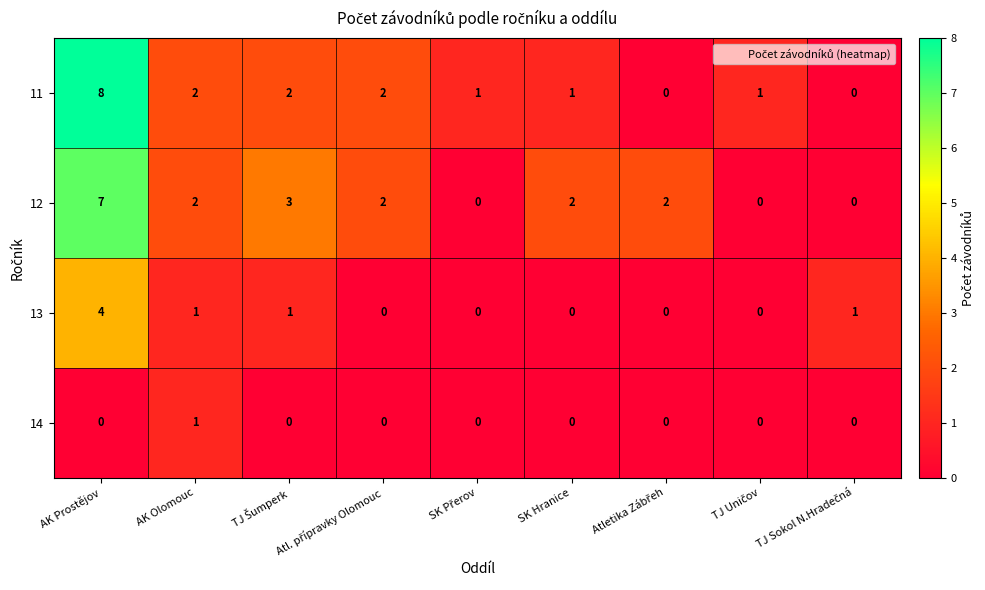

Which series has the largest total across all categories?

12